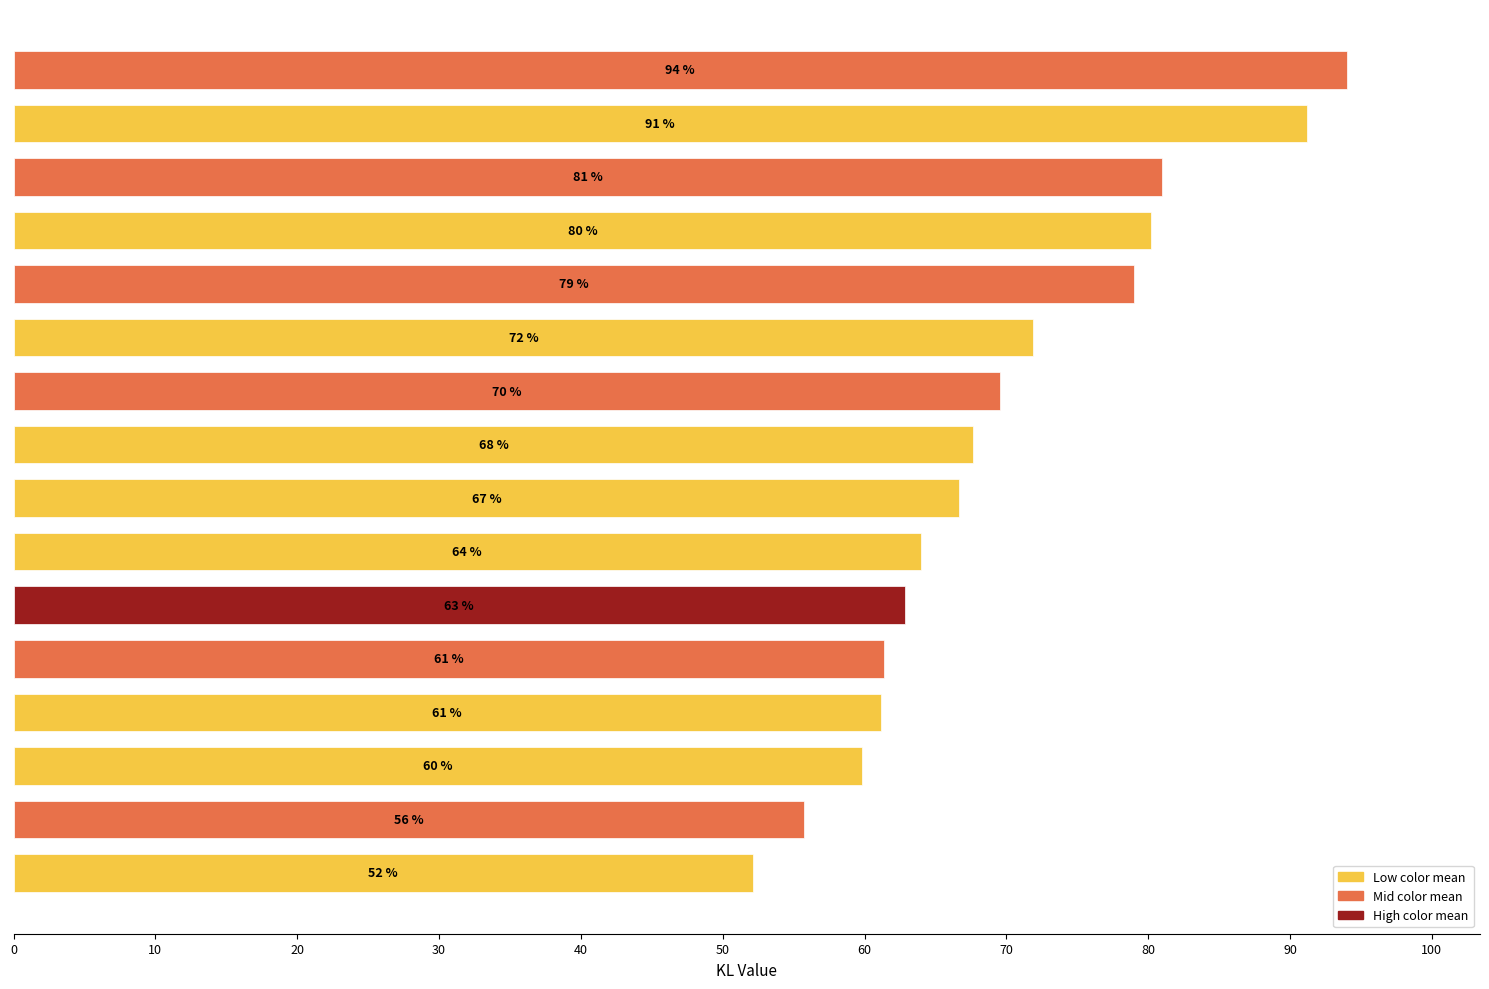

What is the average value?

69.9